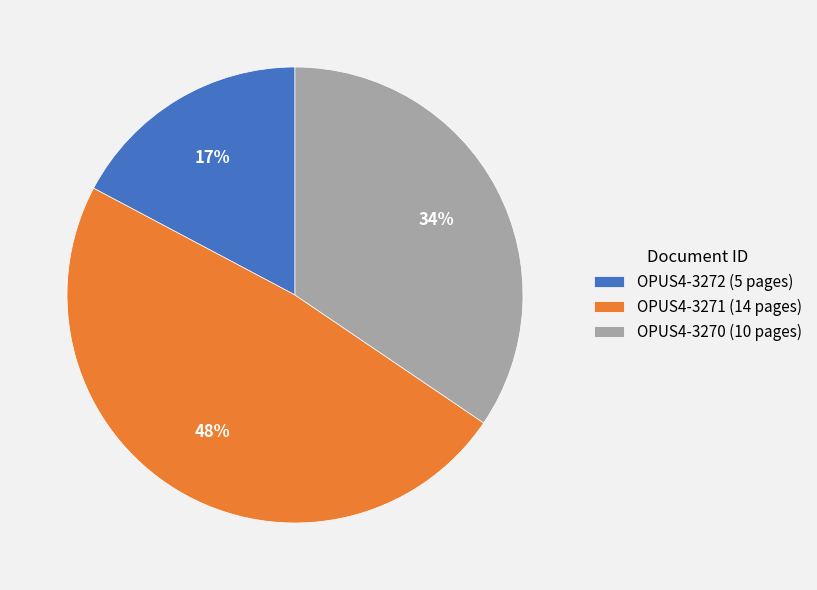

The OPUS4-3272 slice represents 17% of the pie. True or false?

True